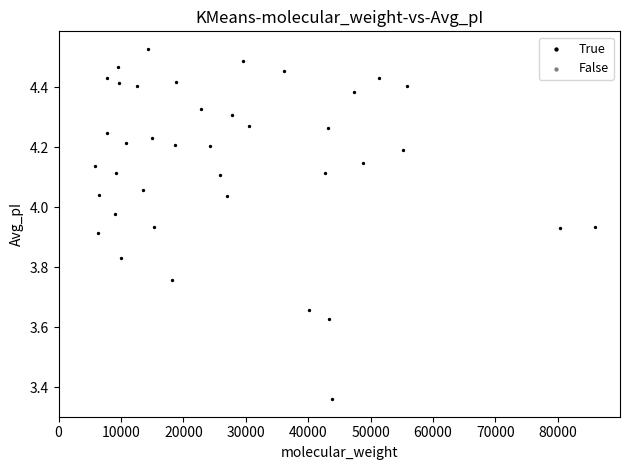

What is the range of Y values (max minus min)?

1.2